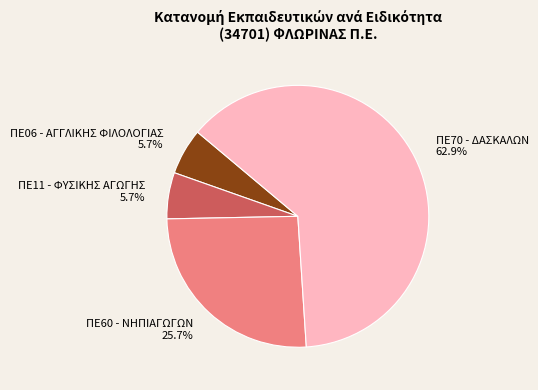

What is the largest slice in the pie chart?

ΠΕ70 - ΔΑΣΚΑΛΩΝ